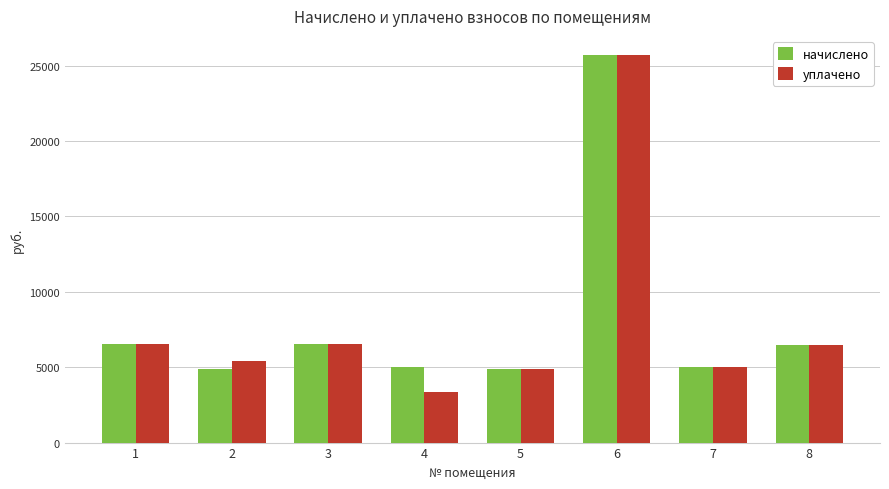

What is the average value of the уплачено series?

7985.4